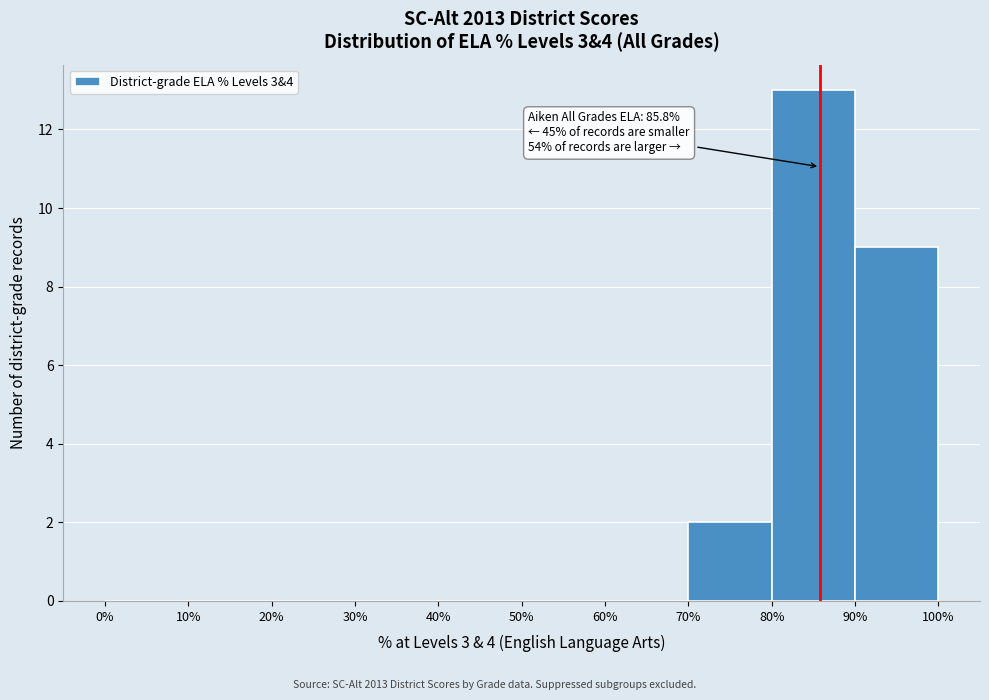

Which range on the x-axis has the tallest bar?

80% to 90%